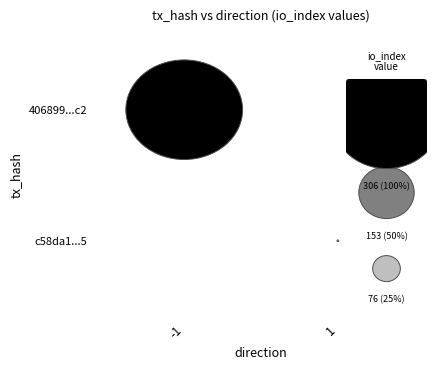

Reading left to right, list all the values displayed in this chart.

406899f162346c013897652db7f35df54b4e9c2: -1.0	306.0	0.2
c58da11f856f6767d0fff757e1c1b2cb6442af5: 1.0	5.0	0.2